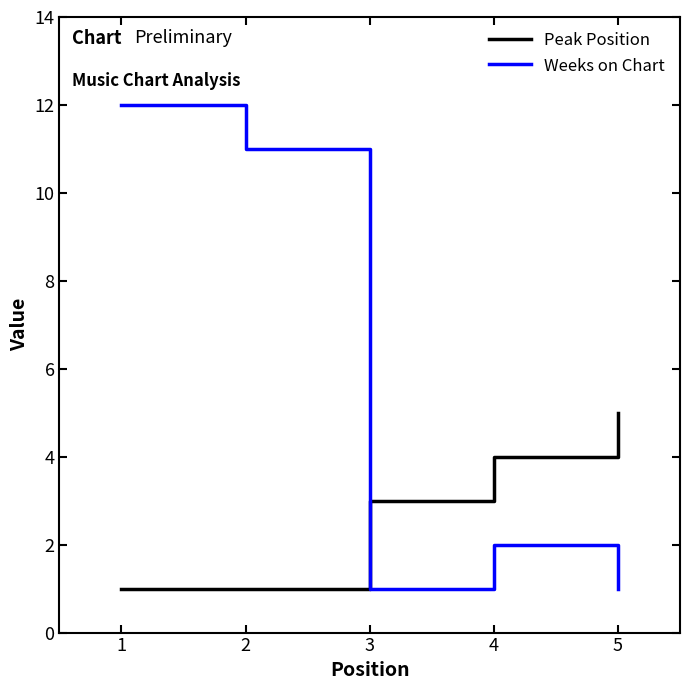

Reading right to left, transcribe all the data shown in this chart.

Peak Position: 5	4	3	1	1
Weeks on Chart: 1	2	1	11	12